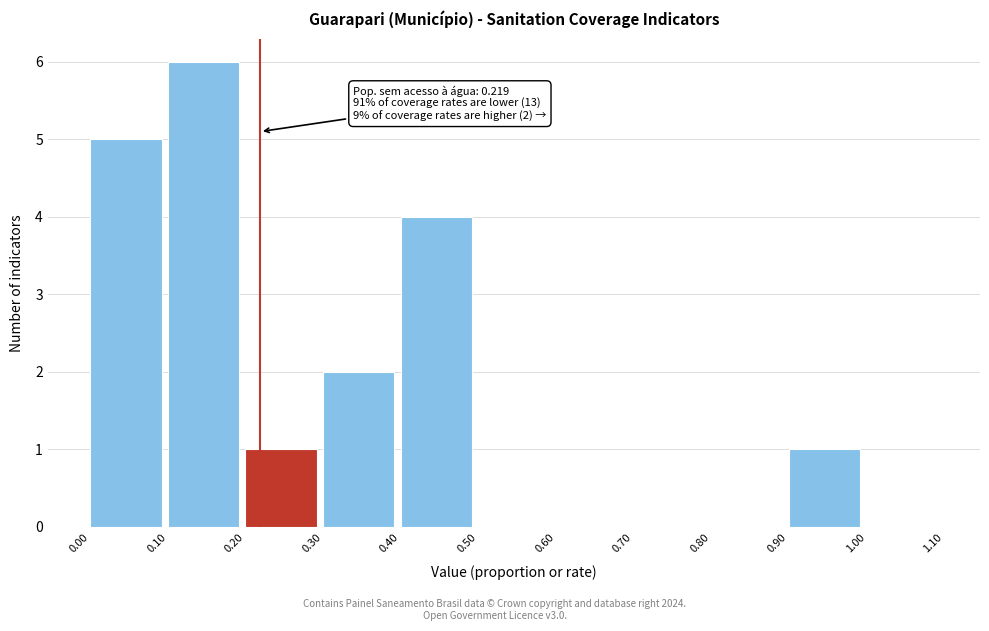

Over which range of the x-axis is the bar tallest?

0.10 to 0.20